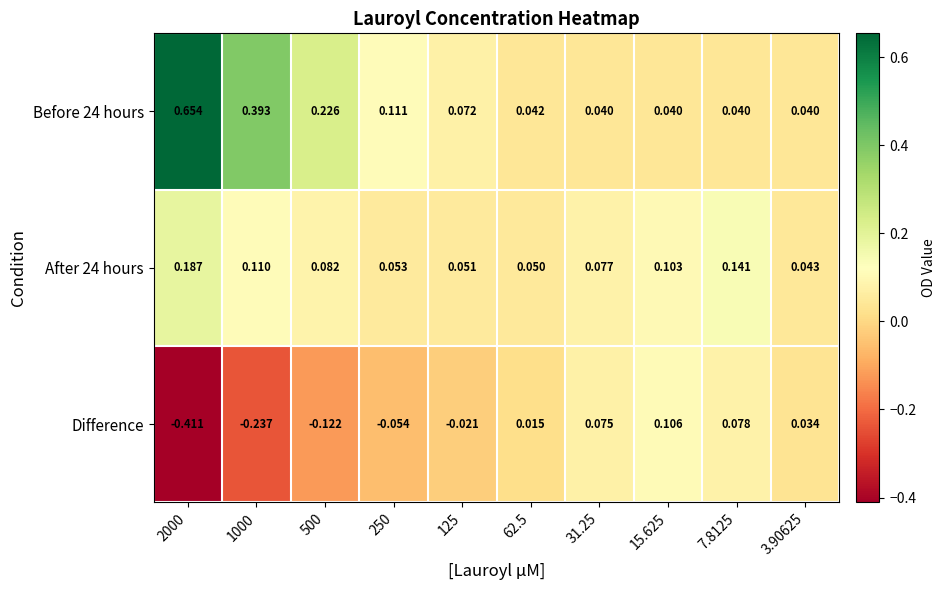

Is the value of After 24 hours at 31.25 greater than the value of Difference at 125?

Yes